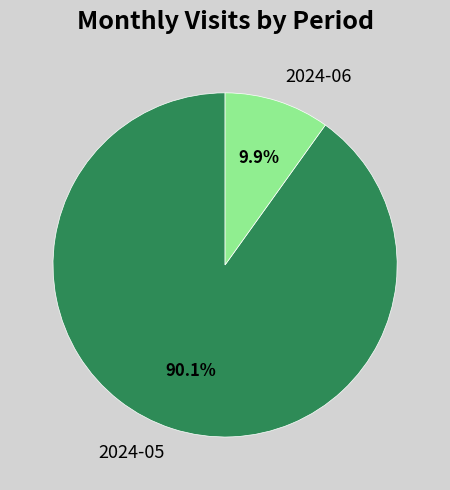

Which has a higher value, 2024-05 or 2024-06?

2024-05